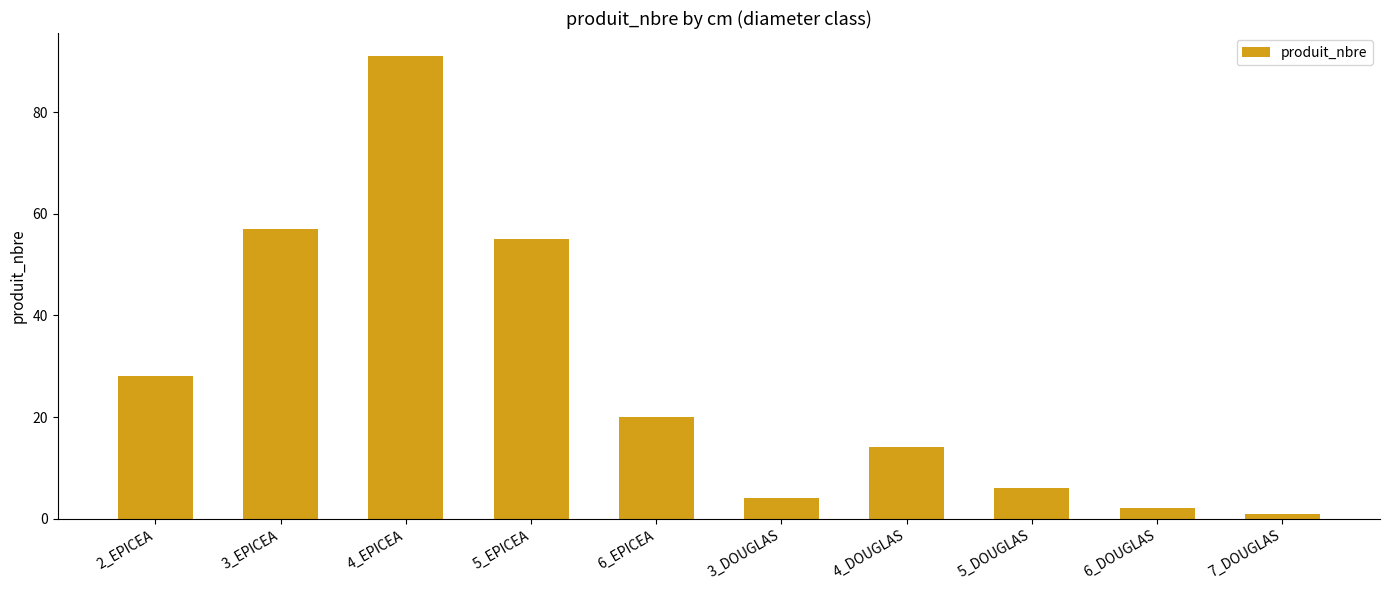

What is the value of the 10th bar from the left?

1